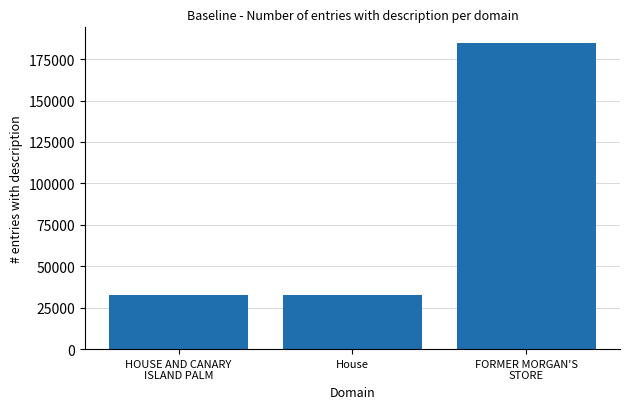

What is the value of the 1st bar from the left?

32565